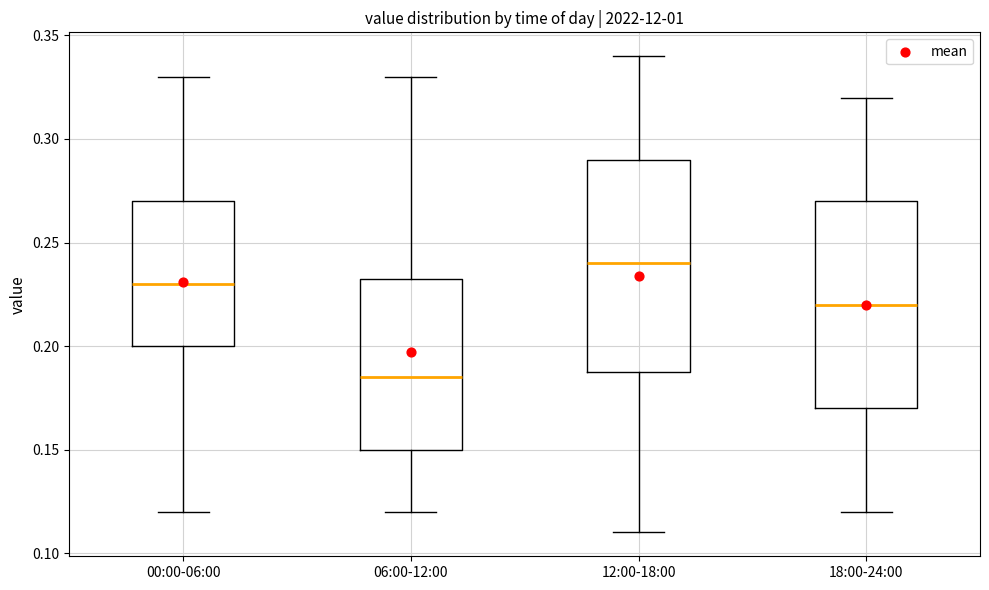

Which box has the highest median line?

12:00-18:00